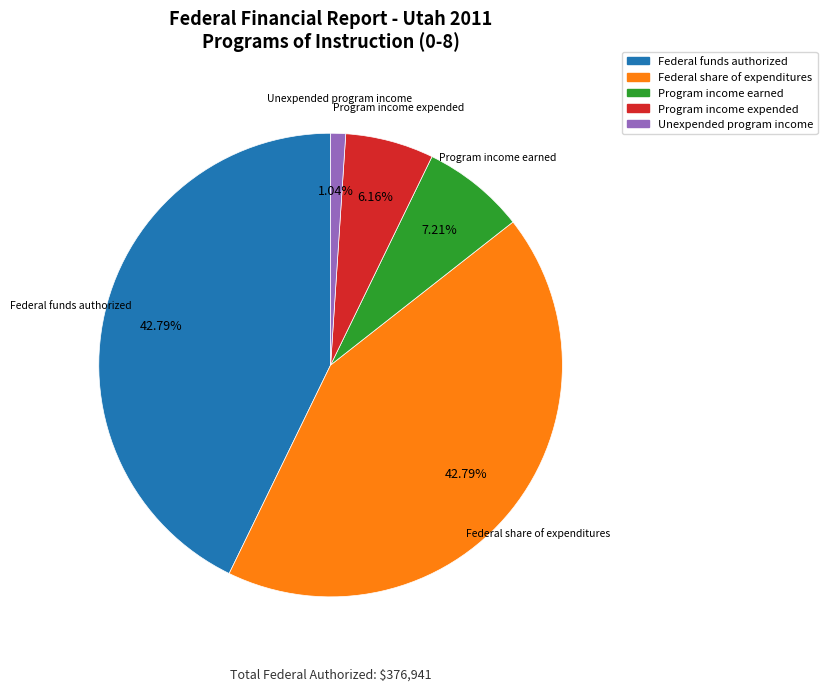

Does any single category account for the majority?

No